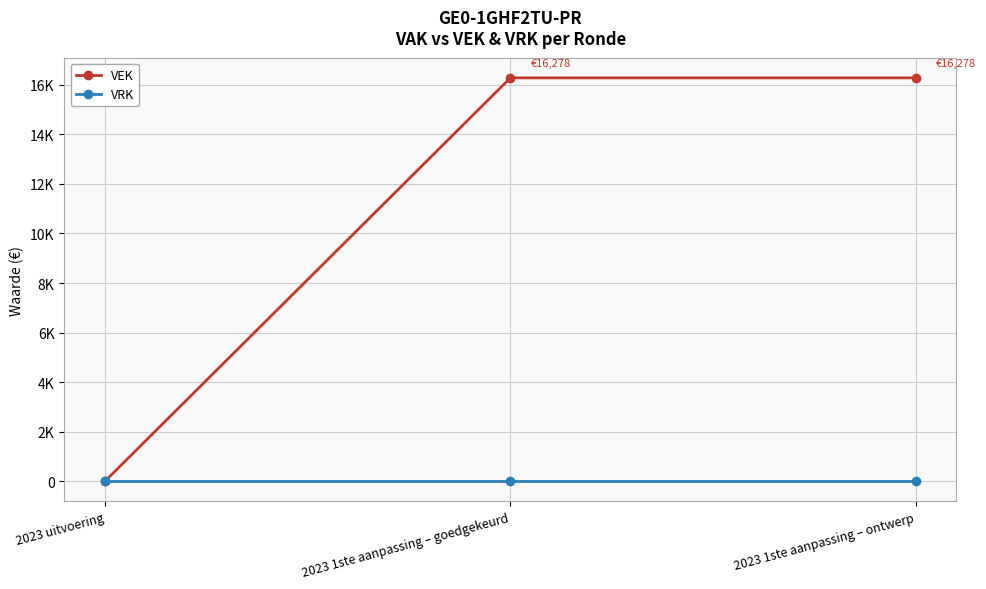

Where is VEK nearest to the value 8139?

2023 uitvoering